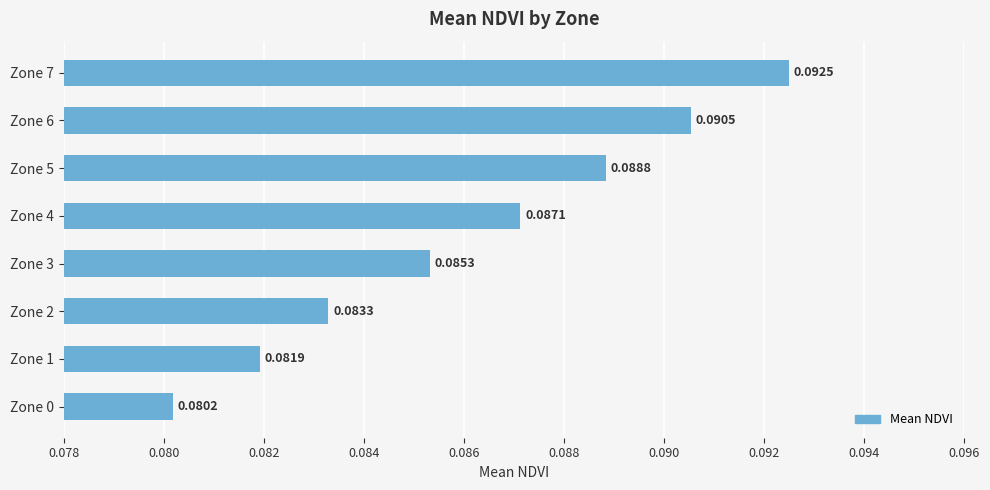

What is the sum of all values?

0.7